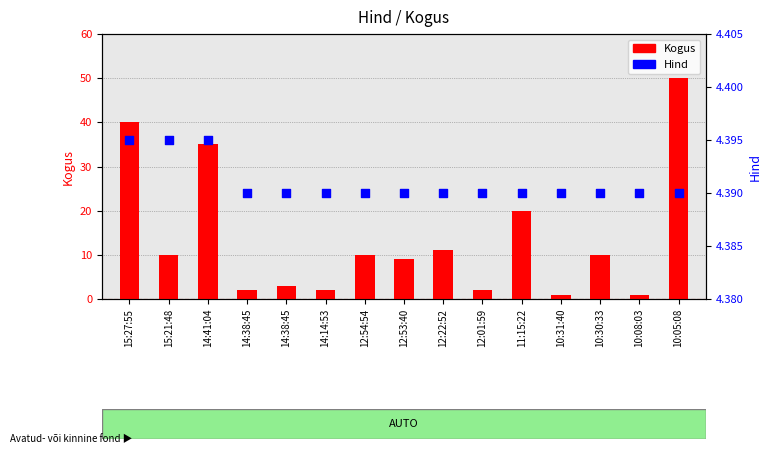

Which series contains the highest Y value?

Kogus